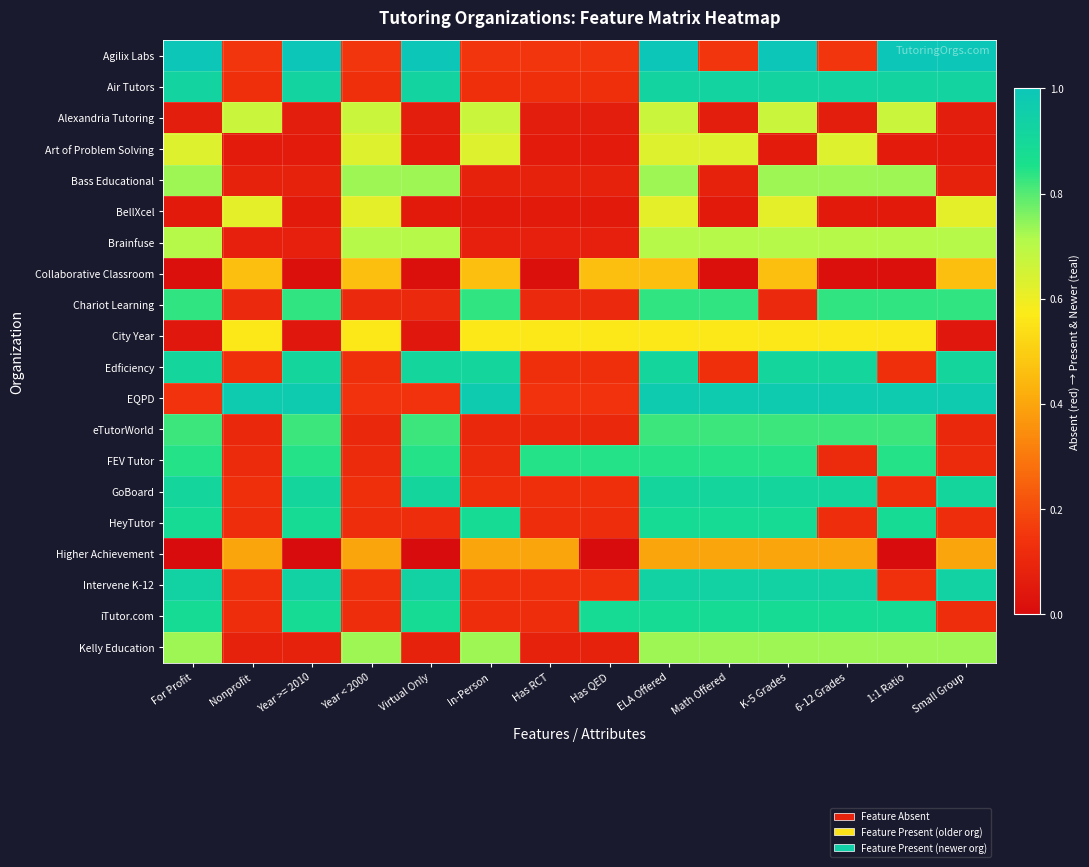

Reading left to right, extract all data points from this chart.

Agilix Labs: For Profit=1.0	Nonprofit=0.1	Year >= 2010=1.0	Year < 2000=0.1	Virtual Only=1.0	In-Person=0.1	Has RCT=0.1	Has QED=0.1	ELA Offered=1.0	Math Offered=0.1	K-5 Grades=1.0	6-12 Grades=0.1	1:1 Ratio=1.0	Small Group=1.0
Air Tutors: For Profit=0.9	Nonprofit=0.1	Year >= 2010=0.9	Year < 2000=0.1	Virtual Only=0.9	In-Person=0.1	Has RCT=0.1	Has QED=0.1	ELA Offered=0.9	Math Offered=0.9	K-5 Grades=0.9	6-12 Grades=0.9	1:1 Ratio=0.9	Small Group=0.9
Alexandria Tutoring: For Profit=0.1	Nonprofit=0.7	Year >= 2010=0.1	Year < 2000=0.7	Virtual Only=0.1	In-Person=0.7	Has RCT=0.1	Has QED=0.1	ELA Offered=0.7	Math Offered=0.1	K-5 Grades=0.7	6-12 Grades=0.1	1:1 Ratio=0.7	Small Group=0.1
Art of Problem Solving: For Profit=0.6	Nonprofit=0.1	Year >= 2010=0.1	Year < 2000=0.6	Virtual Only=0.1	In-Person=0.6	Has RCT=0.1	Has QED=0.1	ELA Offered=0.6	Math Offered=0.6	K-5 Grades=0.1	6-12 Grades=0.6	1:1 Ratio=0.1	Small Group=0.1
Bass Educational: For Profit=0.7	Nonprofit=0.1	Year >= 2010=0.1	Year < 2000=0.7	Virtual Only=0.7	In-Person=0.1	Has RCT=0.1	Has QED=0.1	ELA Offered=0.7	Math Offered=0.1	K-5 Grades=0.7	6-12 Grades=0.7	1:1 Ratio=0.7	Small Group=0.1
BellXcel: For Profit=0.1	Nonprofit=0.6	Year >= 2010=0.1	Year < 2000=0.6	Virtual Only=0.1	In-Person=0.1	Has RCT=0.1	Has QED=0.1	ELA Offered=0.6	Math Offered=0.1	K-5 Grades=0.6	6-12 Grades=0.1	1:1 Ratio=0.1	Small Group=0.6
Brainfuse: For Profit=0.7	Nonprofit=0.1	Year >= 2010=0.1	Year < 2000=0.7	Virtual Only=0.7	In-Person=0.1	Has RCT=0.1	Has QED=0.1	ELA Offered=0.7	Math Offered=0.7	K-5 Grades=0.7	6-12 Grades=0.7	1:1 Ratio=0.7	Small Group=0.7
Collaborative Classroom: For Profit=0.0	Nonprofit=0.5	Year >= 2010=0.0	Year < 2000=0.5	Virtual Only=0.0	In-Person=0.5	Has RCT=0.0	Has QED=0.5	ELA Offered=0.5	Math Offered=0.0	K-5 Grades=0.5	6-12 Grades=0.0	1:1 Ratio=0.0	Small Group=0.5
Chariot Learning: For Profit=0.8	Nonprofit=0.1	Year >= 2010=0.8	Year < 2000=0.1	Virtual Only=0.1	In-Person=0.8	Has RCT=0.1	Has QED=0.1	ELA Offered=0.8	Math Offered=0.8	K-5 Grades=0.1	6-12 Grades=0.8	1:1 Ratio=0.8	Small Group=0.8
City Year: For Profit=0.0	Nonprofit=0.6	Year >= 2010=0.0	Year < 2000=0.6	Virtual Only=0.0	In-Person=0.6	Has RCT=0.6	Has QED=0.6	ELA Offered=0.6	Math Offered=0.6	K-5 Grades=0.6	6-12 Grades=0.6	1:1 Ratio=0.6	Small Group=0.0
Edficiency: For Profit=0.9	Nonprofit=0.1	Year >= 2010=0.9	Year < 2000=0.1	Virtual Only=0.9	In-Person=0.9	Has RCT=0.1	Has QED=0.1	ELA Offered=0.9	Math Offered=0.1	K-5 Grades=0.9	6-12 Grades=0.9	1:1 Ratio=0.1	Small Group=0.9
EQPD: For Profit=0.1	Nonprofit=1.0	Year >= 2010=1.0	Year < 2000=0.1	Virtual Only=0.1	In-Person=1.0	Has RCT=0.1	Has QED=0.1	ELA Offered=1.0	Math Offered=1.0	K-5 Grades=1.0	6-12 Grades=1.0	1:1 Ratio=1.0	Small Group=1.0
eTutorWorld: For Profit=0.8	Nonprofit=0.1	Year >= 2010=0.8	Year < 2000=0.1	Virtual Only=0.8	In-Person=0.1	Has RCT=0.1	Has QED=0.1	ELA Offered=0.8	Math Offered=0.8	K-5 Grades=0.8	6-12 Grades=0.8	1:1 Ratio=0.8	Small Group=0.1
FEV Tutor: For Profit=0.8	Nonprofit=0.1	Year >= 2010=0.8	Year < 2000=0.1	Virtual Only=0.8	In-Person=0.1	Has RCT=0.8	Has QED=0.8	ELA Offered=0.8	Math Offered=0.8	K-5 Grades=0.8	6-12 Grades=0.1	1:1 Ratio=0.8	Small Group=0.1
GoBoard: For Profit=0.9	Nonprofit=0.1	Year >= 2010=0.9	Year < 2000=0.1	Virtual Only=0.9	In-Person=0.1	Has RCT=0.1	Has QED=0.1	ELA Offered=0.9	Math Offered=0.9	K-5 Grades=0.9	6-12 Grades=0.9	1:1 Ratio=0.1	Small Group=0.9
HeyTutor: For Profit=0.9	Nonprofit=0.1	Year >= 2010=0.9	Year < 2000=0.1	Virtual Only=0.1	In-Person=0.9	Has RCT=0.1	Has QED=0.1	ELA Offered=0.9	Math Offered=0.9	K-5 Grades=0.9	6-12 Grades=0.1	1:1 Ratio=0.9	Small Group=0.1
Higher Achievement: For Profit=0.0	Nonprofit=0.4	Year >= 2010=0.0	Year < 2000=0.4	Virtual Only=0.0	In-Person=0.4	Has RCT=0.4	Has QED=0.0	ELA Offered=0.4	Math Offered=0.4	K-5 Grades=0.4	6-12 Grades=0.4	1:1 Ratio=0.0	Small Group=0.4
Intervene K-12: For Profit=0.9	Nonprofit=0.1	Year >= 2010=0.9	Year < 2000=0.1	Virtual Only=0.9	In-Person=0.1	Has RCT=0.1	Has QED=0.1	ELA Offered=0.9	Math Offered=0.9	K-5 Grades=0.9	6-12 Grades=0.9	1:1 Ratio=0.1	Small Group=0.9
iTutor.com: For Profit=0.9	Nonprofit=0.1	Year >= 2010=0.9	Year < 2000=0.1	Virtual Only=0.9	In-Person=0.1	Has RCT=0.1	Has QED=0.9	ELA Offered=0.9	Math Offered=0.9	K-5 Grades=0.9	6-12 Grades=0.9	1:1 Ratio=0.9	Small Group=0.1
Kelly Education: For Profit=0.7	Nonprofit=0.1	Year >= 2010=0.1	Year < 2000=0.7	Virtual Only=0.1	In-Person=0.7	Has RCT=0.1	Has QED=0.1	ELA Offered=0.7	Math Offered=0.7	K-5 Grades=0.7	6-12 Grades=0.7	1:1 Ratio=0.7	Small Group=0.7